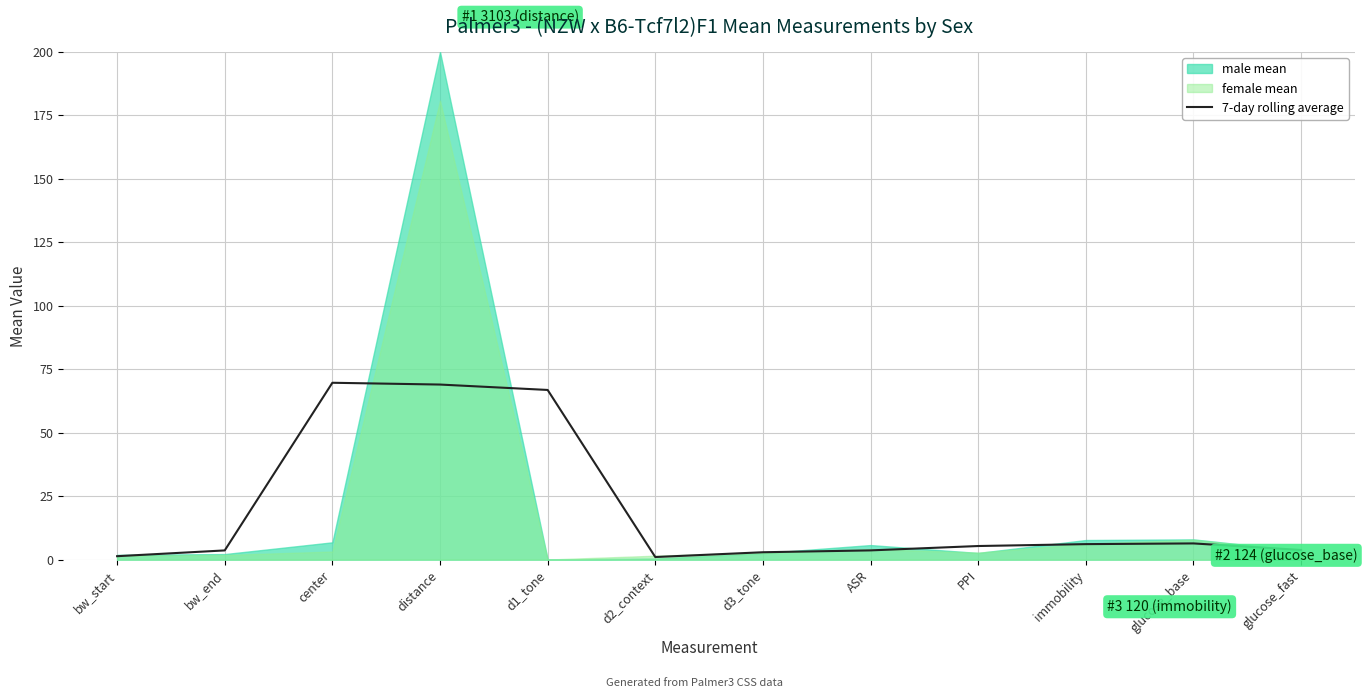

True or false: 7-day rolling average has a value of 5.4 at PPI.

True